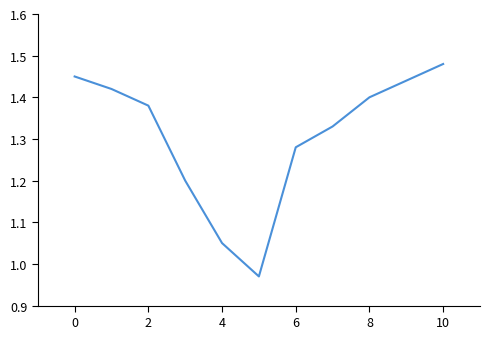

What is the difference between the maximum and minimum values?

0.5